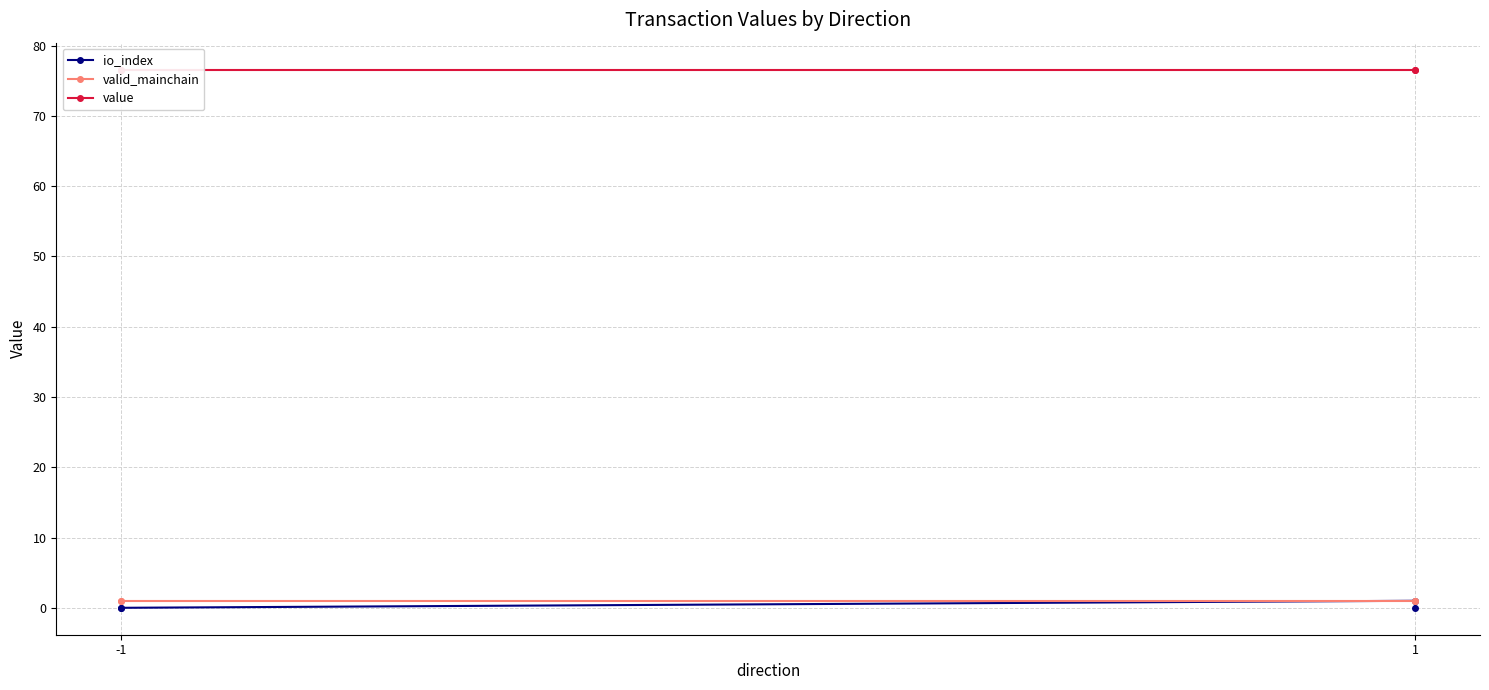

Rank the series by their maximum value, from highest to lowest.

value, io_index, valid_mainchain